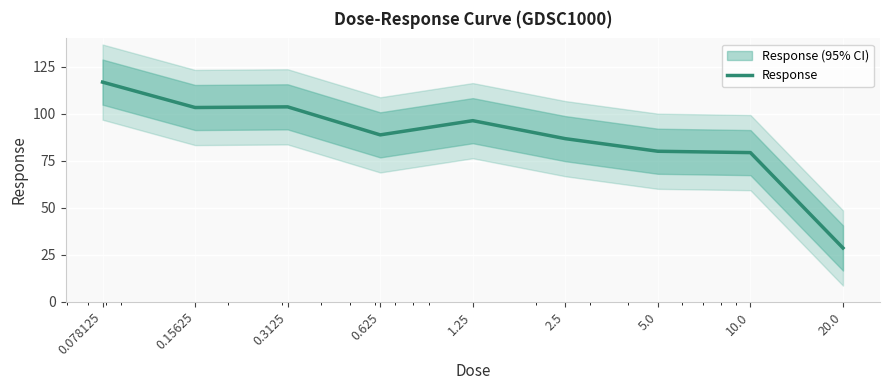

Reading left to right, transcribe all the data shown in this chart.

116.7	103.2	103.6	88.7	96.2	86.7	80.0	79.2	28.5